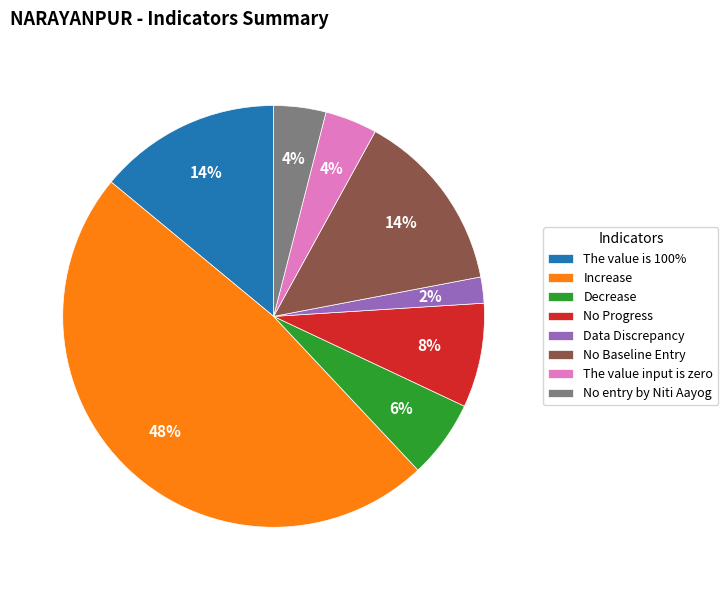

Which category has the smallest portion of the pie?

Data Discrepancy